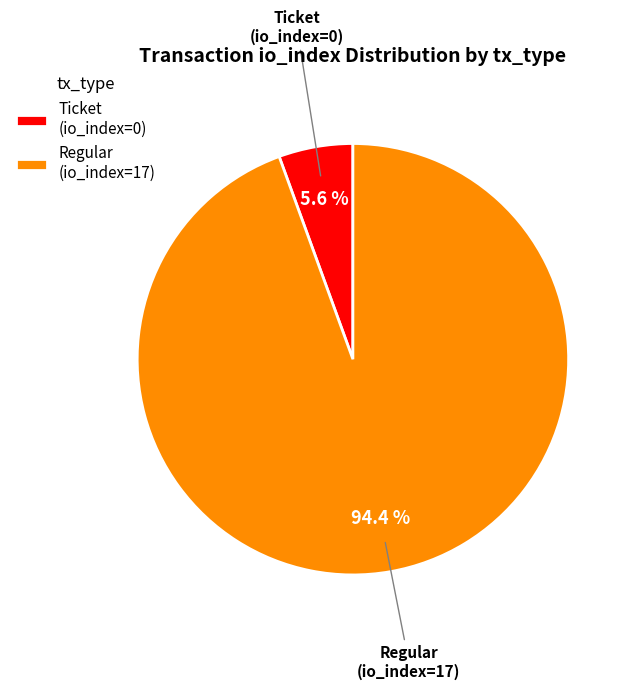

What is the majority slice?

Regular (io_index=17)